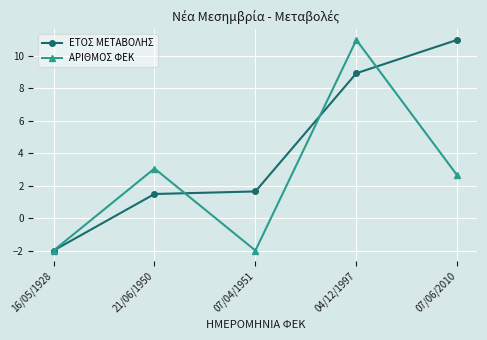

What is the minimum value for ΕΤΟΣ ΜΕΤΑΒΟΛΗΣ?

-2.0